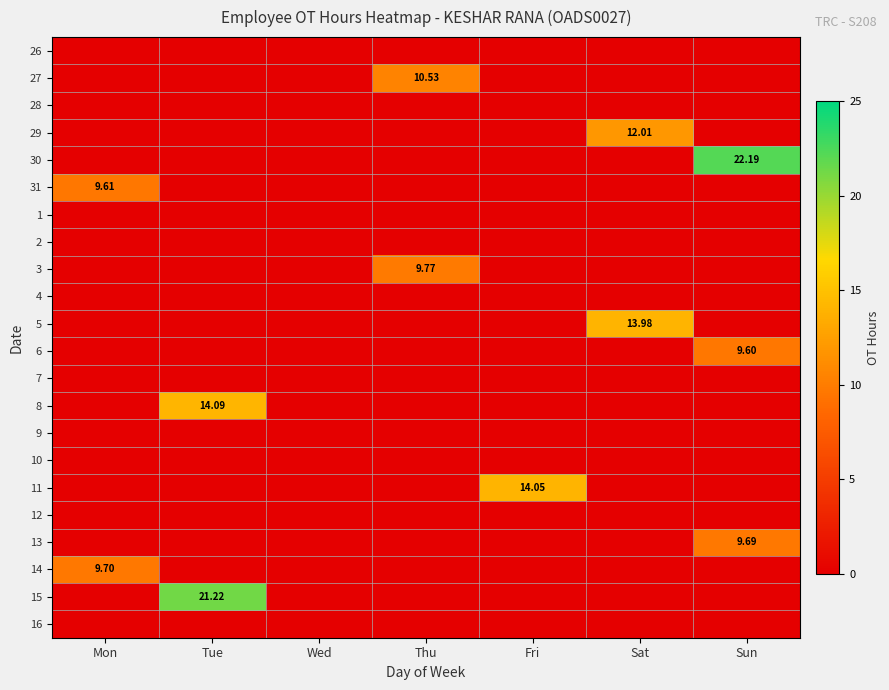

How many values in 15 are above zero?

1